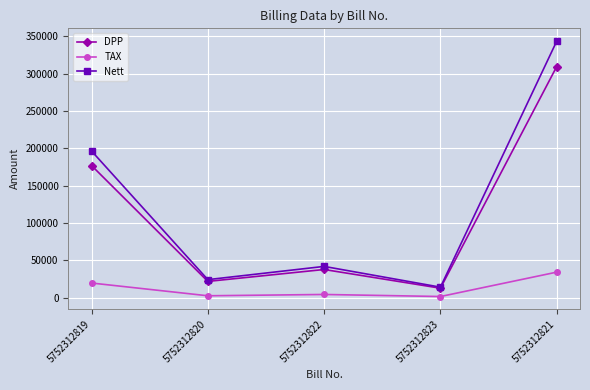

Which series has the largest total across all categories?

Nett